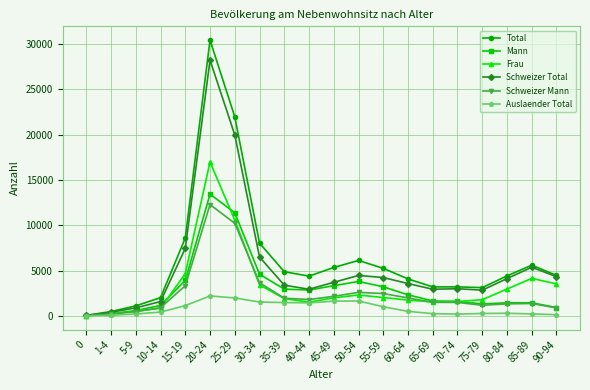

What is the average value of the Schweizer Total series?

5501